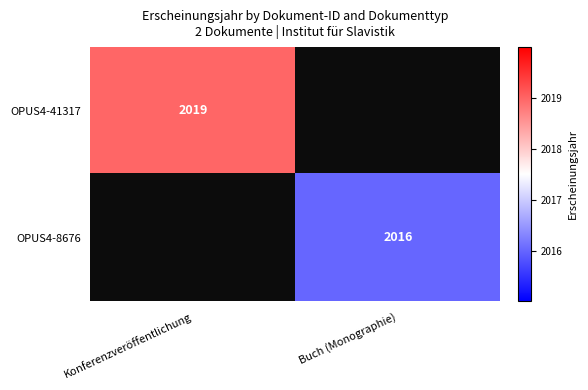

The value of OPUS4-41317 at Konferenzveröffentlichung is 2019. True or false?

True